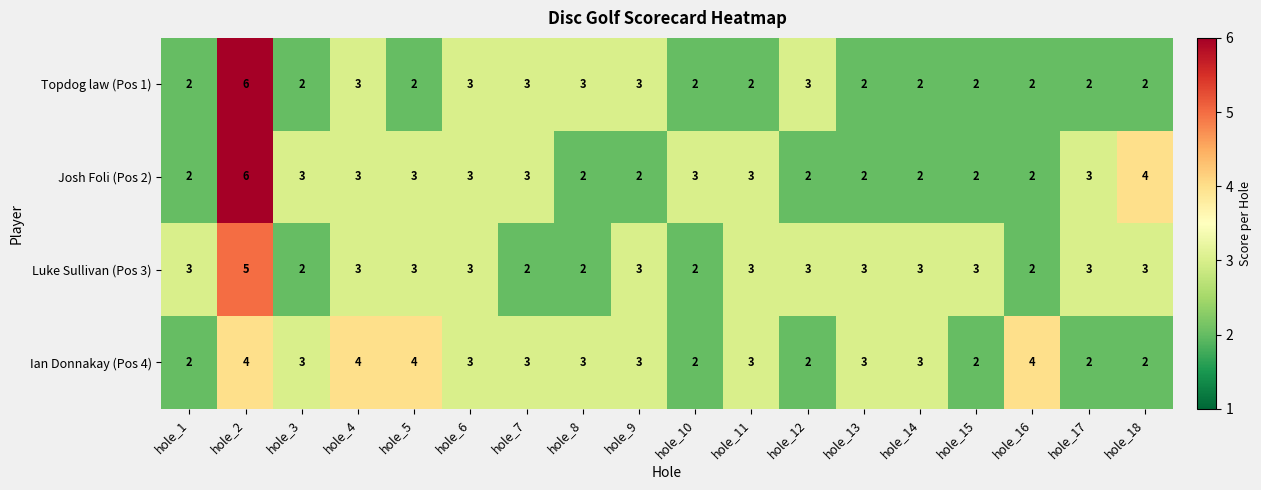

Between hole_13 and hole_15, which series saw the biggest shift?

Ian Donnakay (Pos 4)